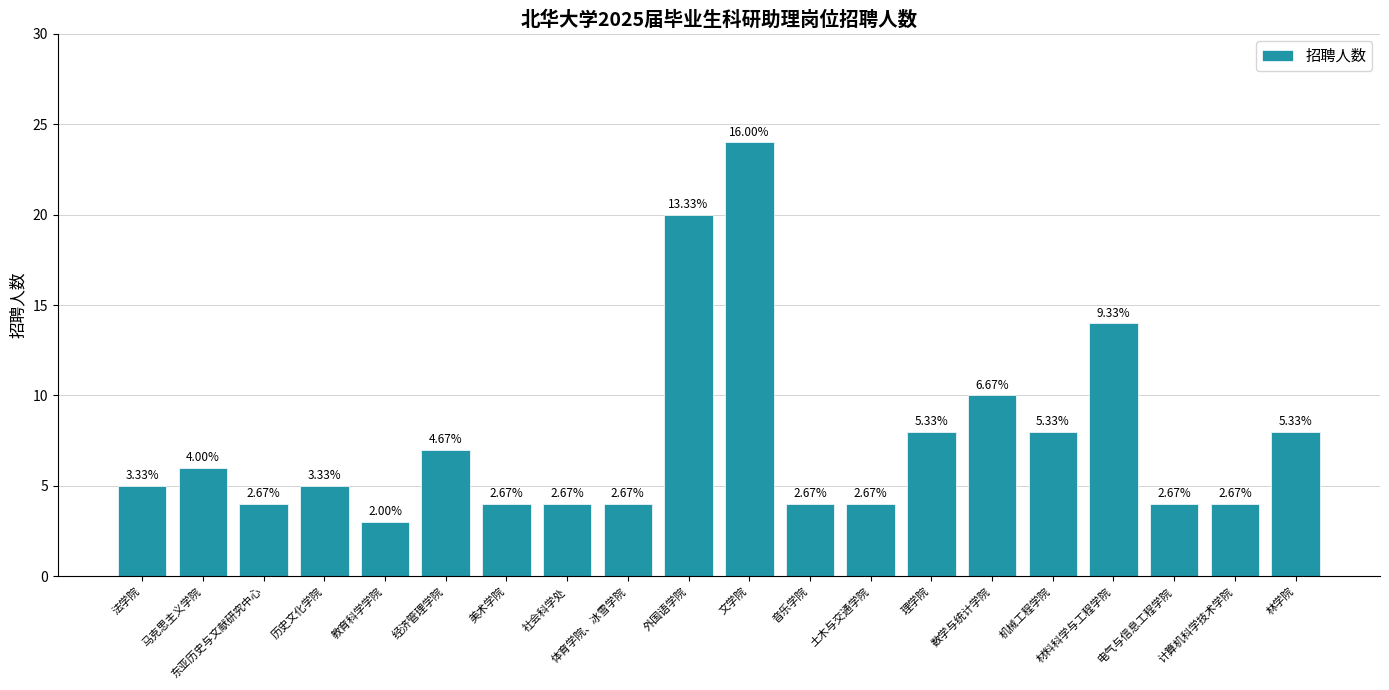

Does the chart contain any negative values?

No